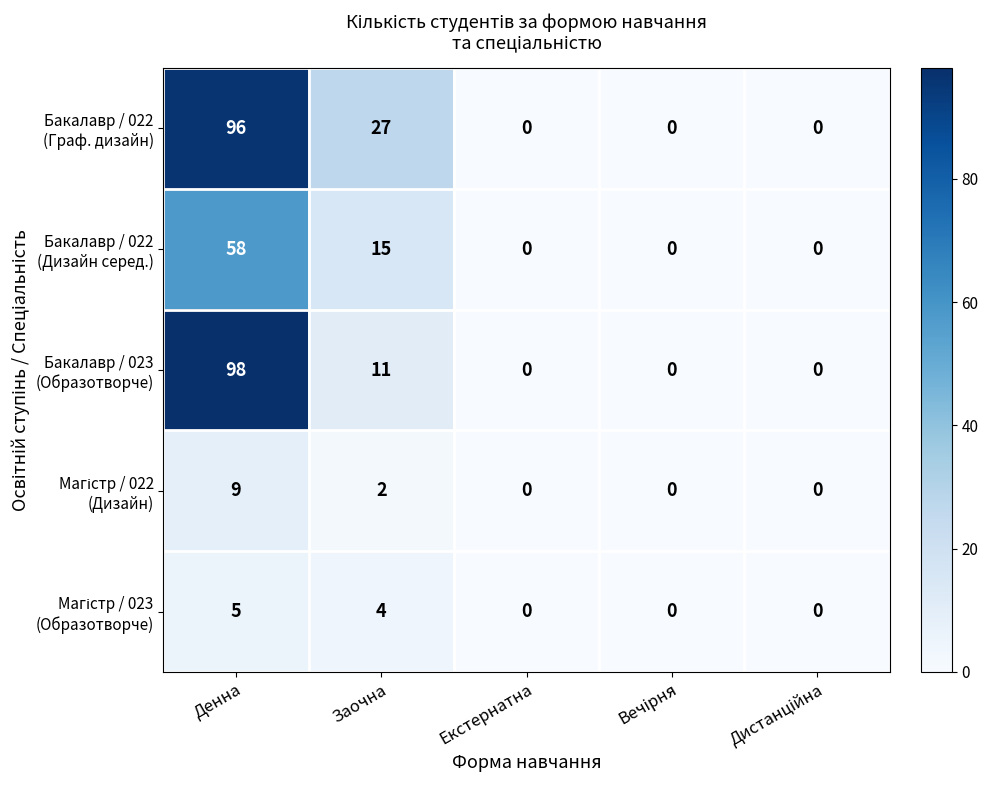

Which category has the highest value across all series?

Денна